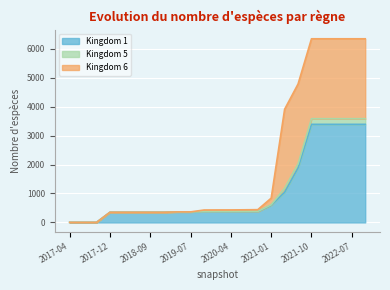

True or false: 1 and 5 intersect in this chart.

False